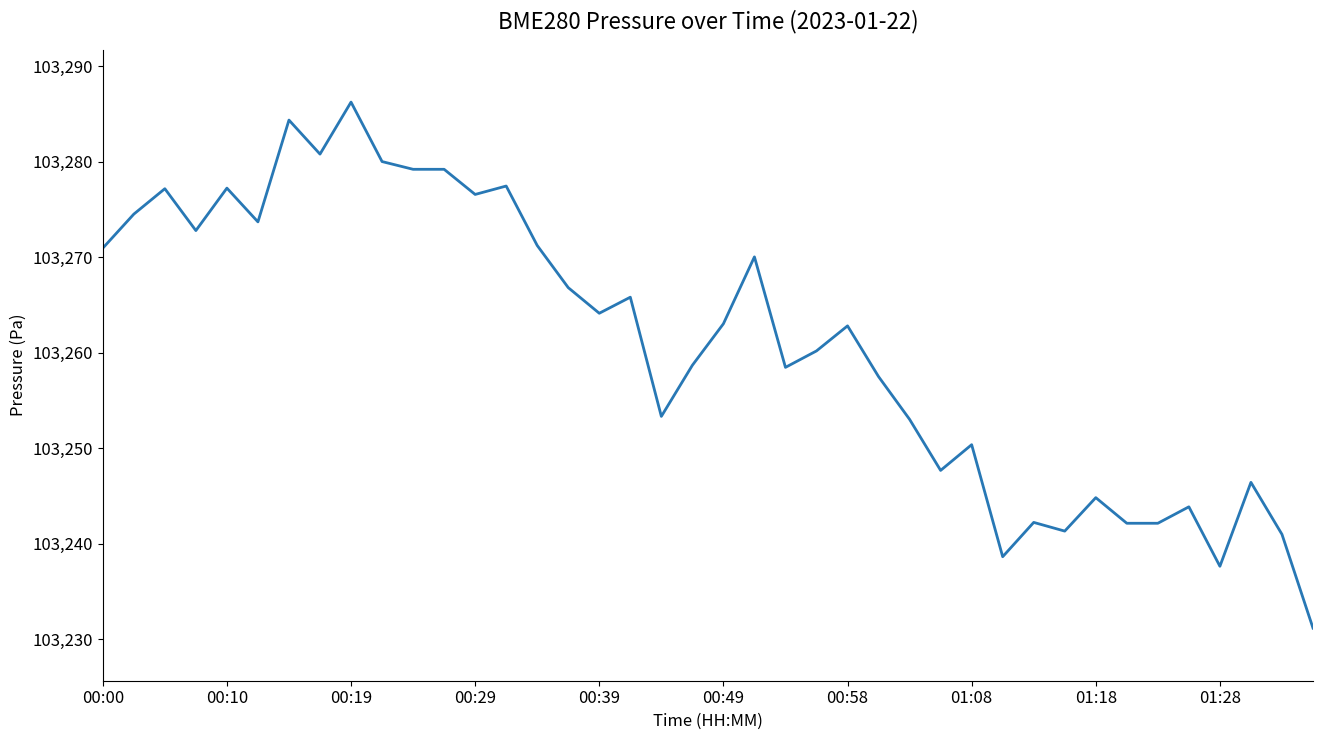

What is the greatest value displayed?

103286.2